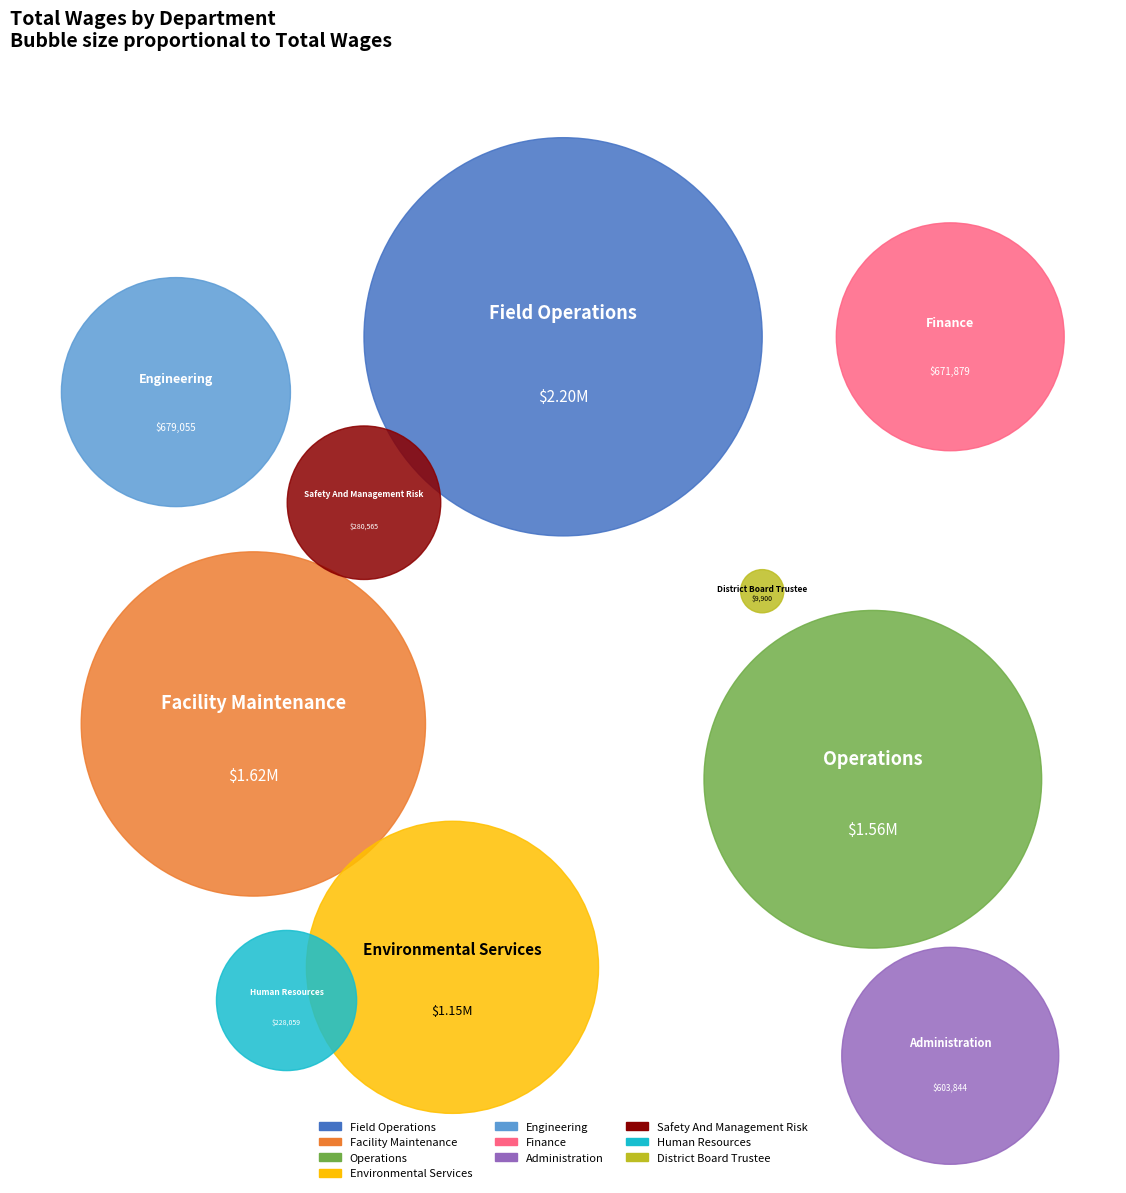

How many slices are in this pie chart?

10